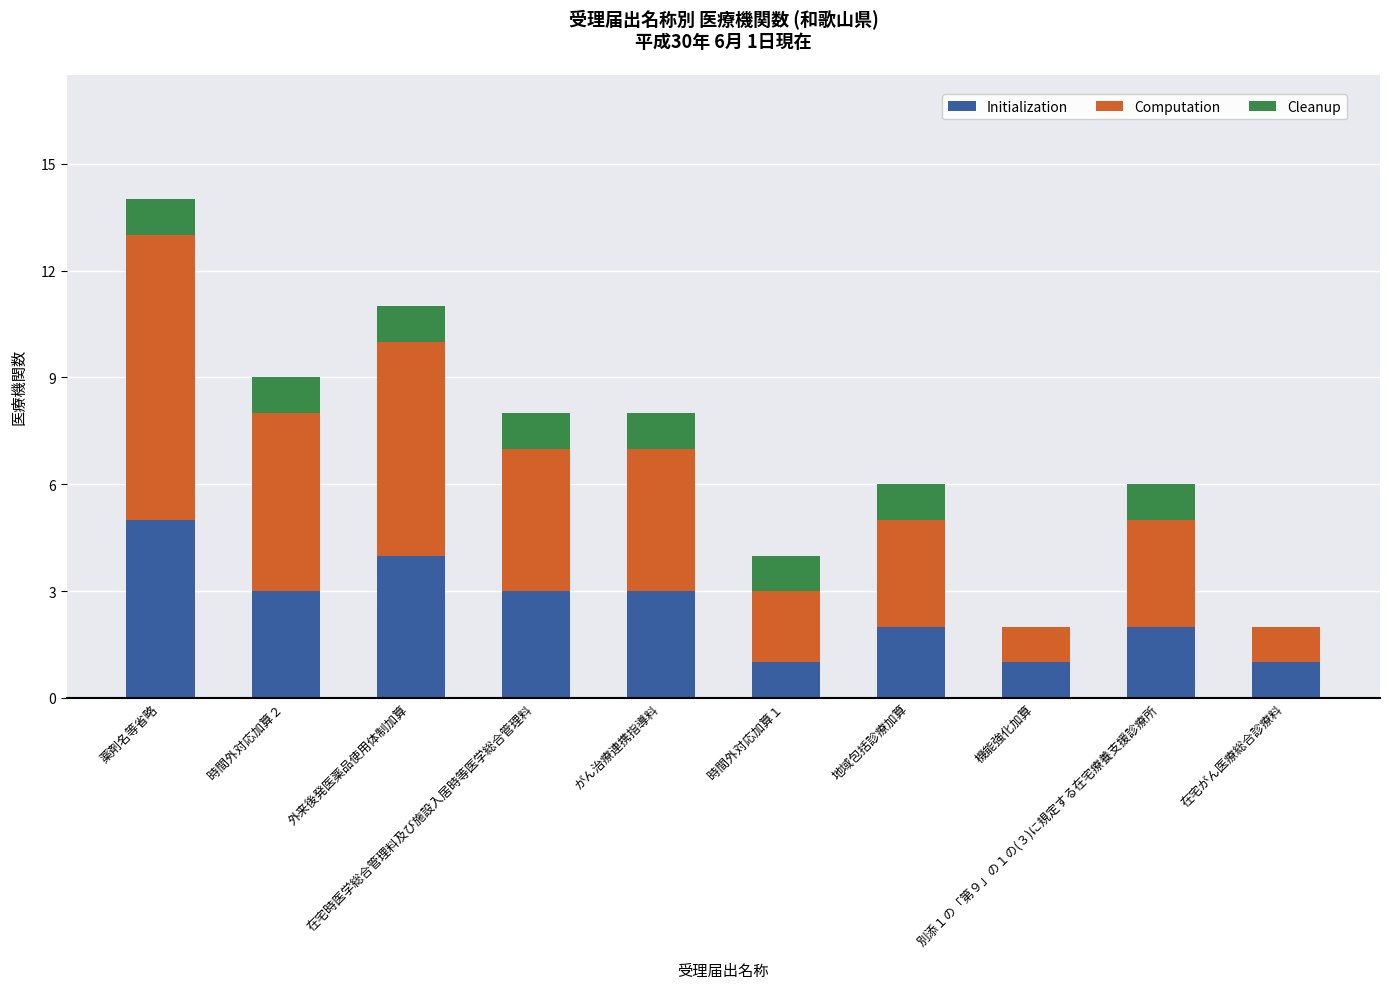

Does the chart contain stacked bars?

Yes